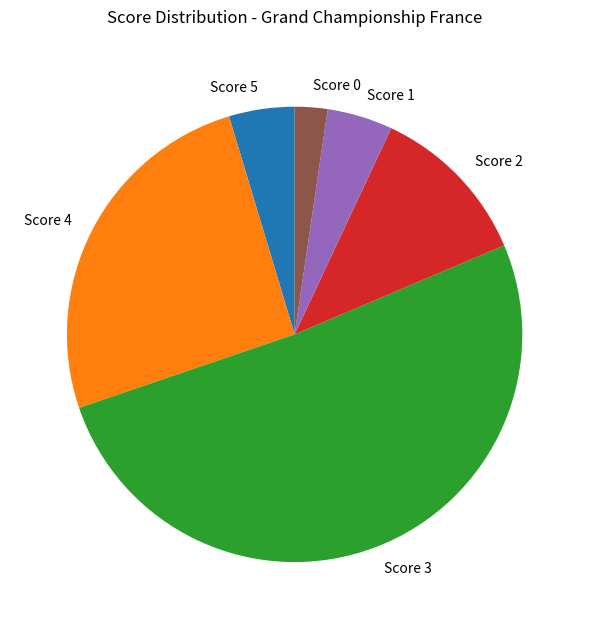

Does Score 3 account for over 50% of the chart?

Yes